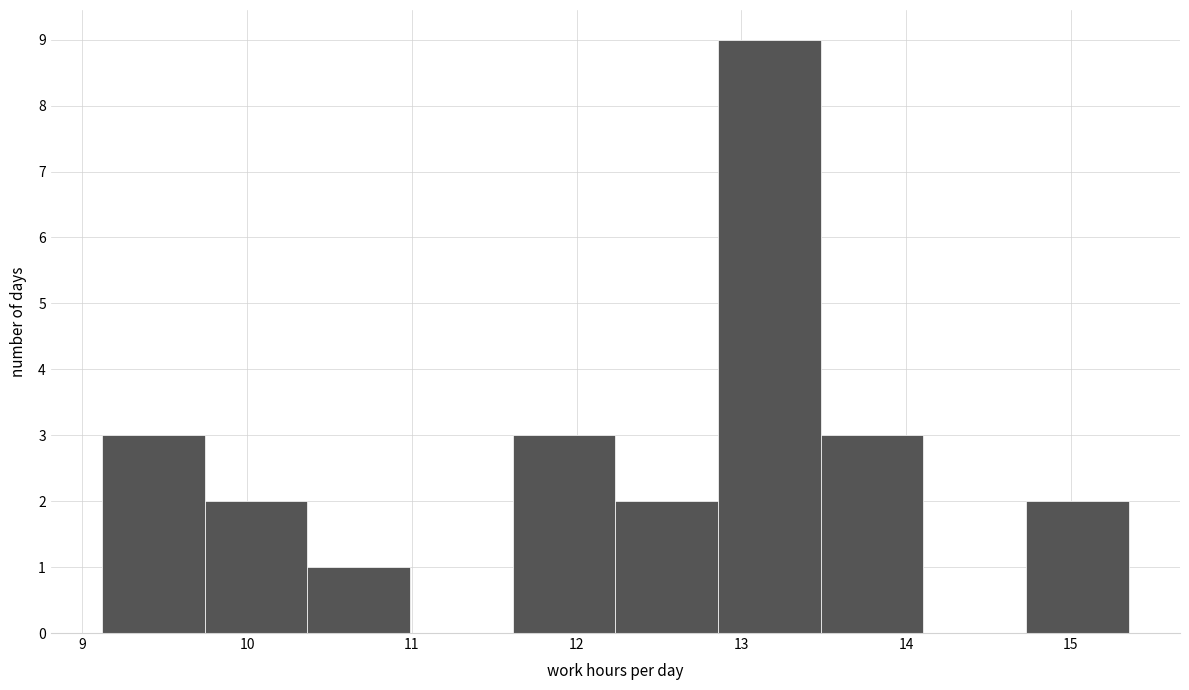

Over which range of the x-axis is the bar tallest?

12.9 to 13.5